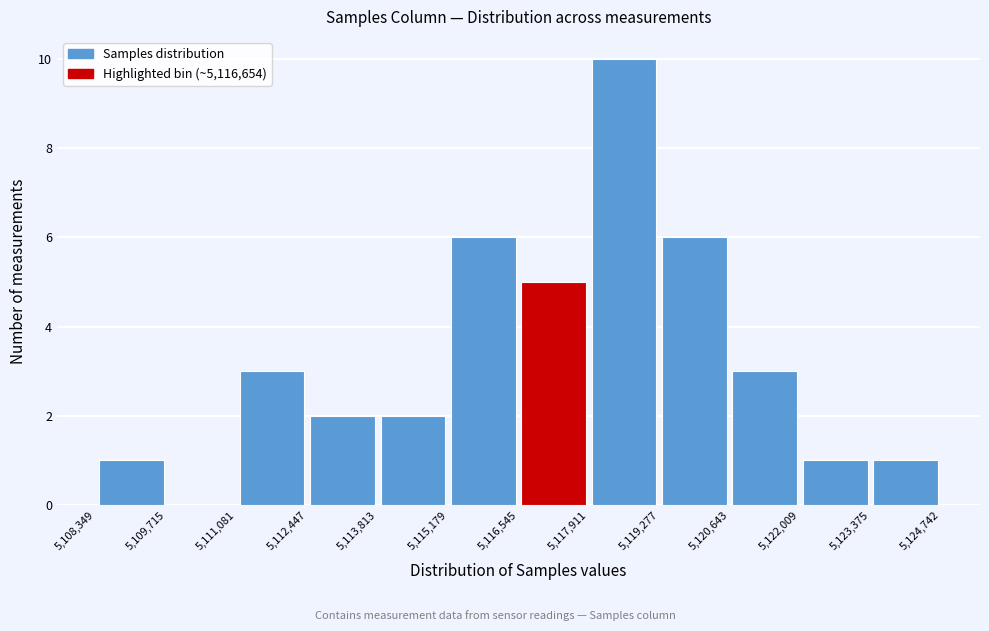

Reading left to right, transcribe this chart: for each bar, give the range it covers on the x-axis and its height. The values are not printed on the chart, so give them approximately, as read against the axis.

5,108,349 to 5,109,715: 1
5,109,715 to 5,111,081: 0
5,111,081 to 5,112,447: 3
5,112,447 to 5,113,813: 2
5,113,813 to 5,115,179: 2
5,115,179 to 5,116,545: 6
5,116,545 to 5,117,911: 5
5,117,911 to 5,119,277: 10
5,119,277 to 5,120,643: 6
5,120,643 to 5,122,009: 3
5,122,009 to 5,123,375: 1
5,123,375 to 5,124,742: 1